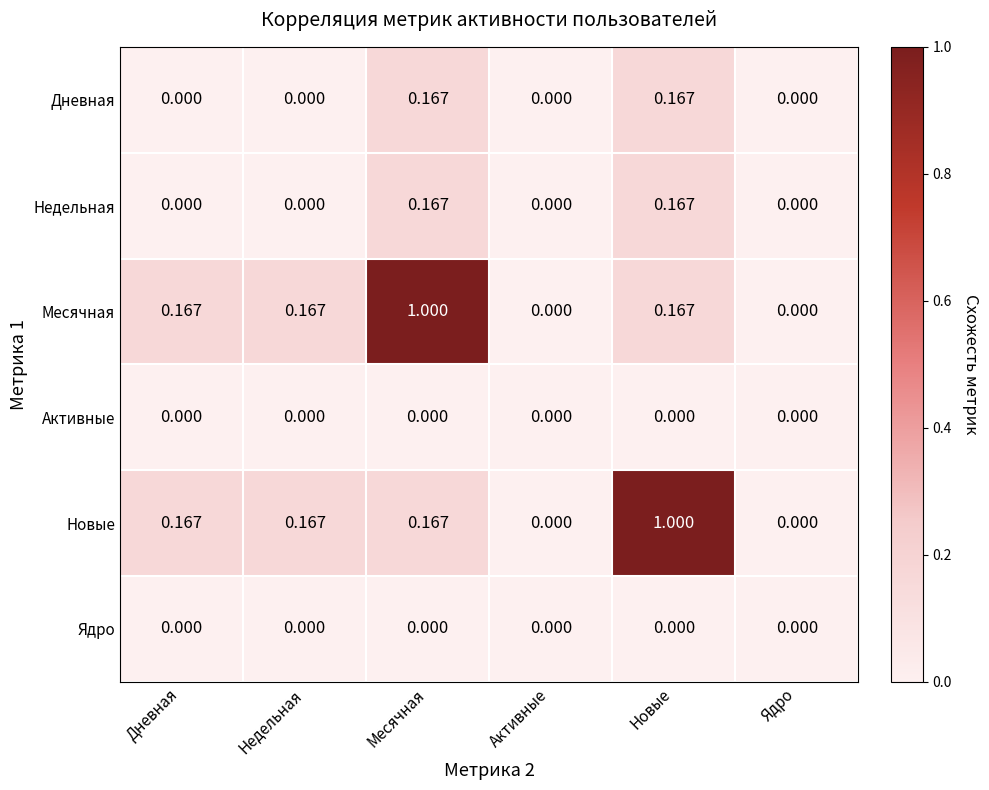

Reading right to left, transcribe all the data shown in this chart.

Дневная: Ядро=0.0	Новые=0.2	Активные=0.0	Месячная=0.2	Недельная=0.0	Дневная=0.0
Недельная: Ядро=0.0	Новые=0.2	Активные=0.0	Месячная=0.2	Недельная=0.0	Дневная=0.0
Месячная: Ядро=0.0	Новые=0.2	Активные=0.0	Месячная=1.0	Недельная=0.2	Дневная=0.2
Активные: Ядро=0.0	Новые=0.0	Активные=0.0	Месячная=0.0	Недельная=0.0	Дневная=0.0
Новые: Ядро=0.0	Новые=1.0	Активные=0.0	Месячная=0.2	Недельная=0.2	Дневная=0.2
Ядро: Ядро=0.0	Новые=0.0	Активные=0.0	Месячная=0.0	Недельная=0.0	Дневная=0.0